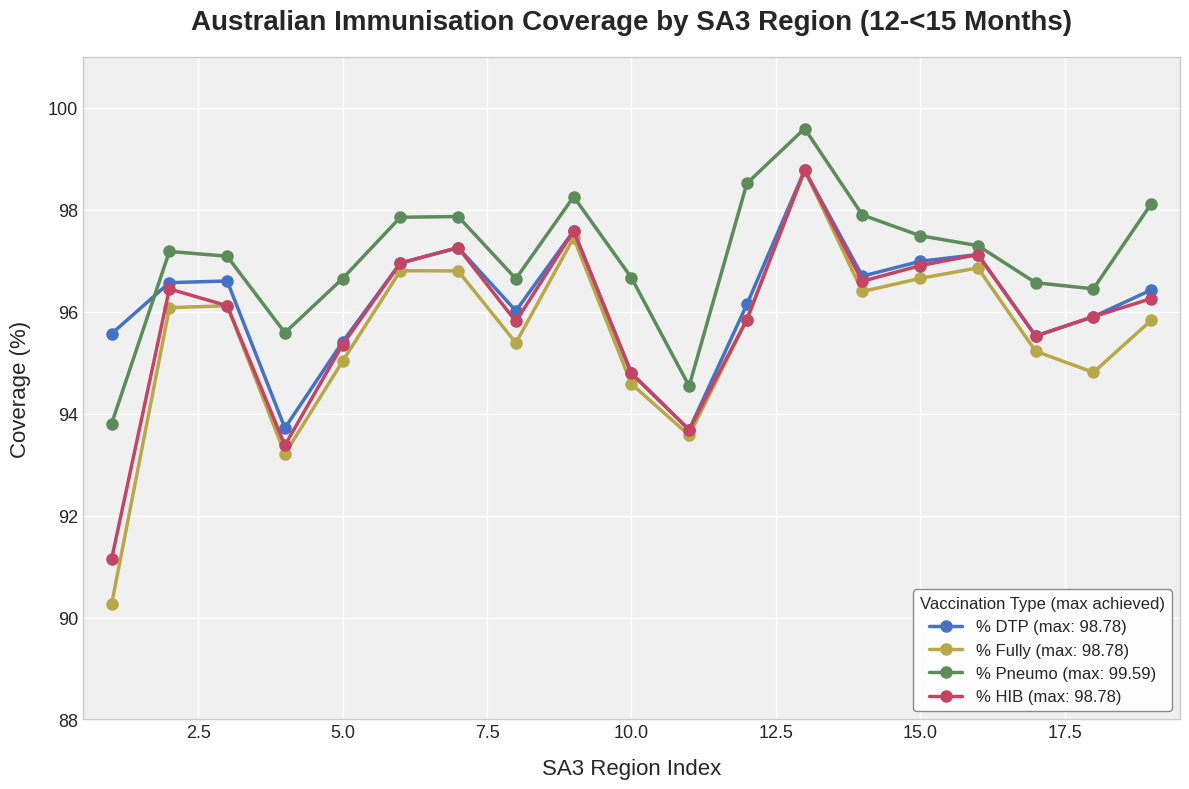

What is the highest value of the % Fully (max: 98.78) series?

98.8